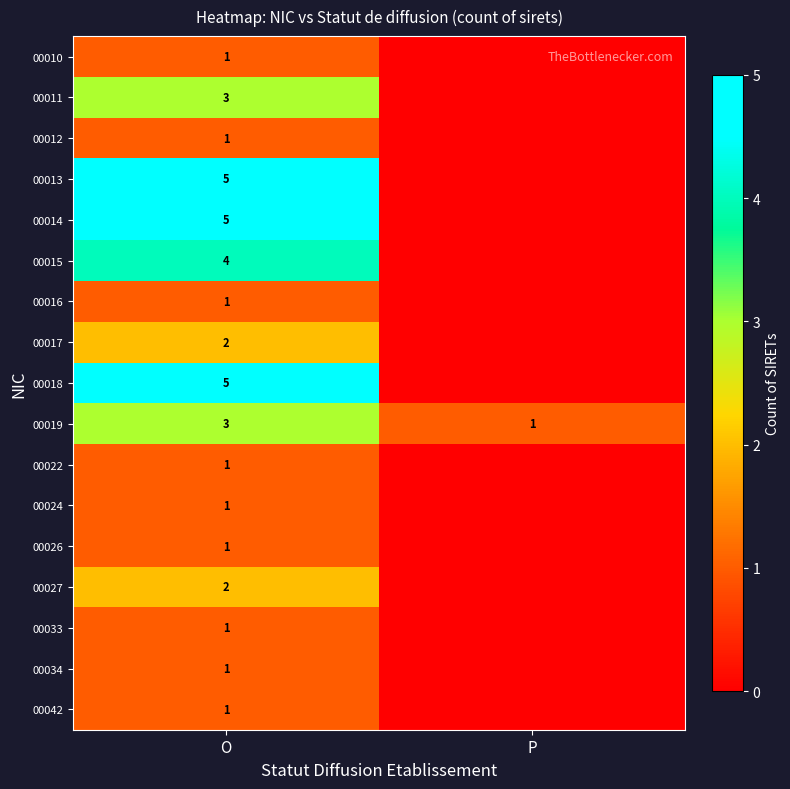

Rank the categories by 00019 value from highest to lowest.

O, P